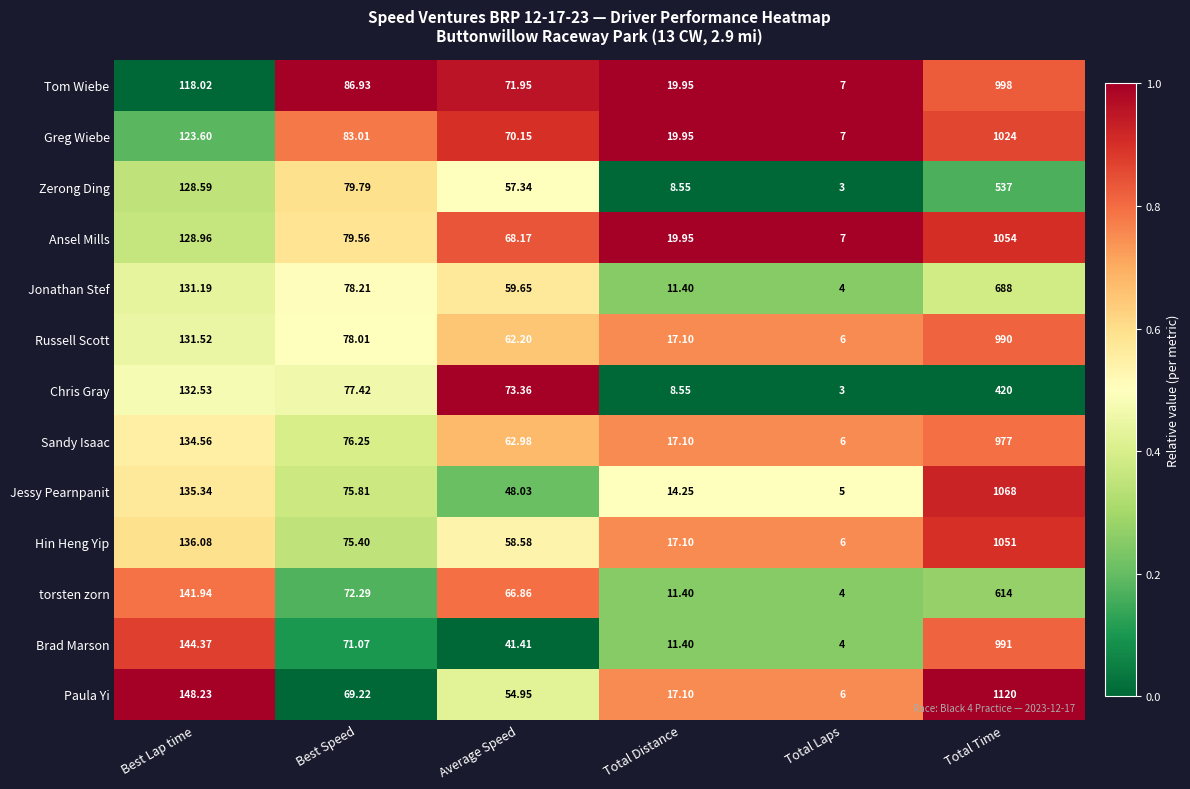

Where is Chris Gray nearest to the value 211?

Best Lap time